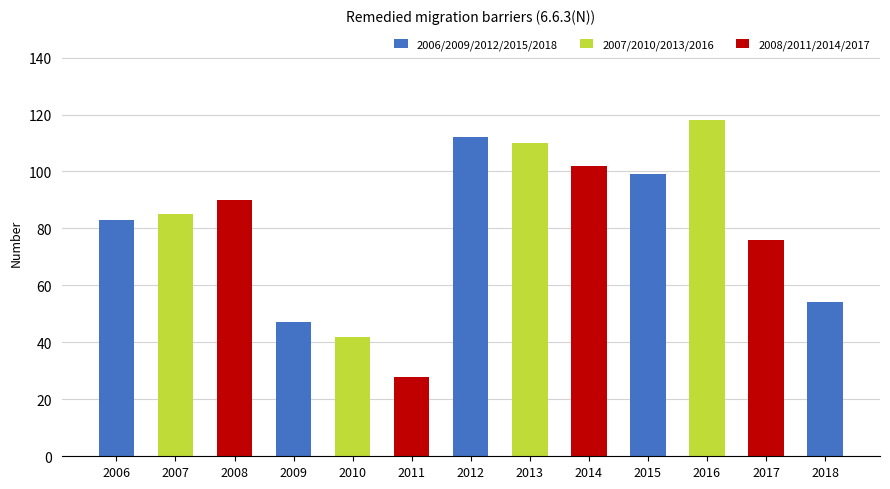

Approximately how many times larger is the value at 2015 compared to 2018?

1.8